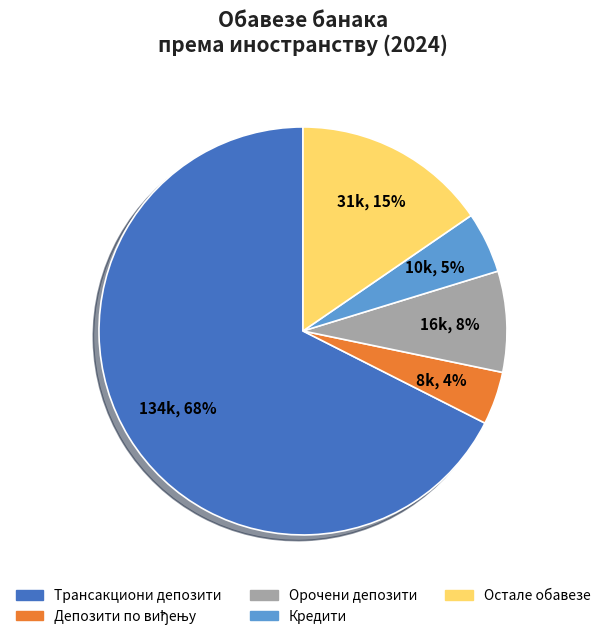

Does any single category account for the majority?

Yes